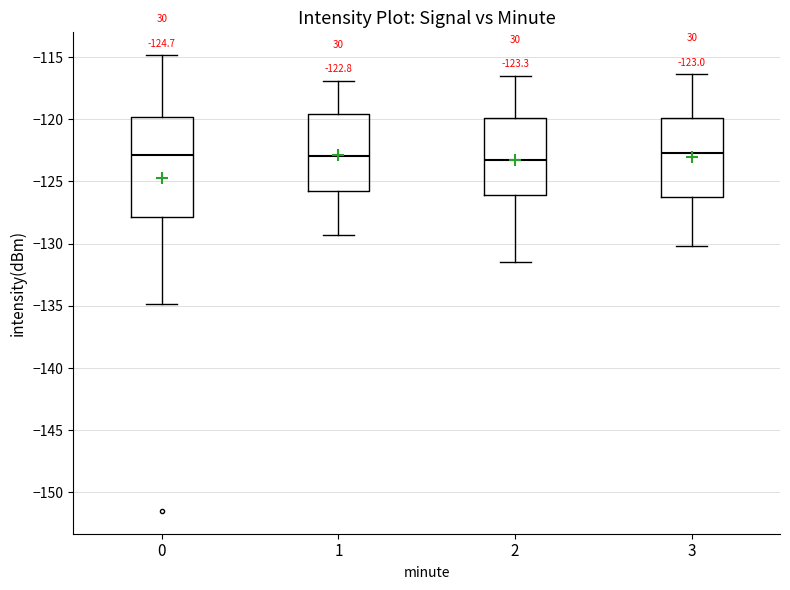

Comparing the boxes themselves (not the whiskers), which one is the tallest?

0